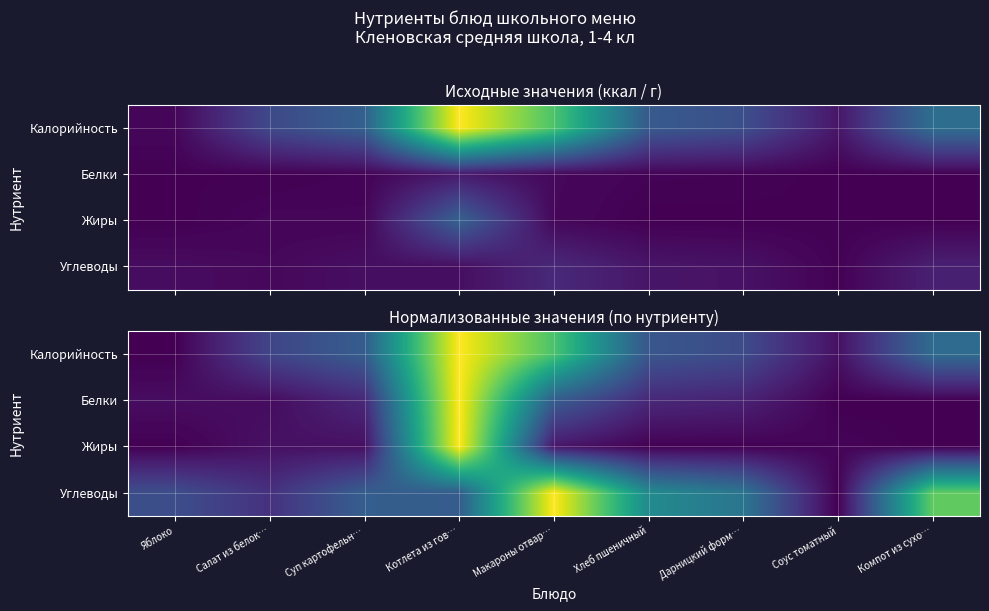

The value of Калорийность at Дарницкий форм… is 0.1. True or false?

False